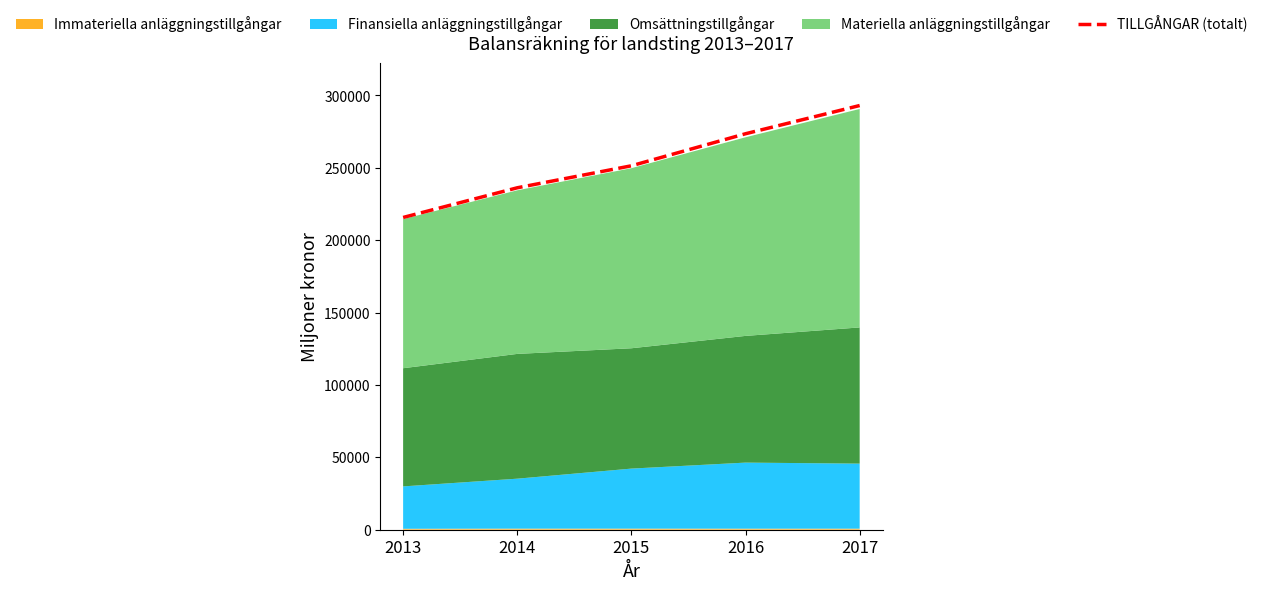

What is the sum of all values?

1269796